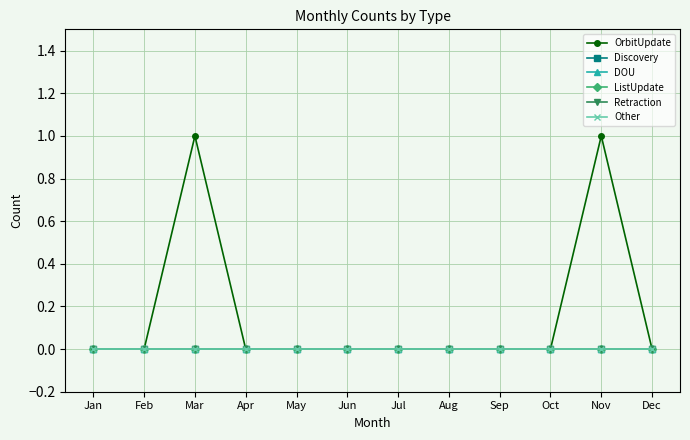

True or false: Discovery and OrbitUpdate intersect in this chart.

False